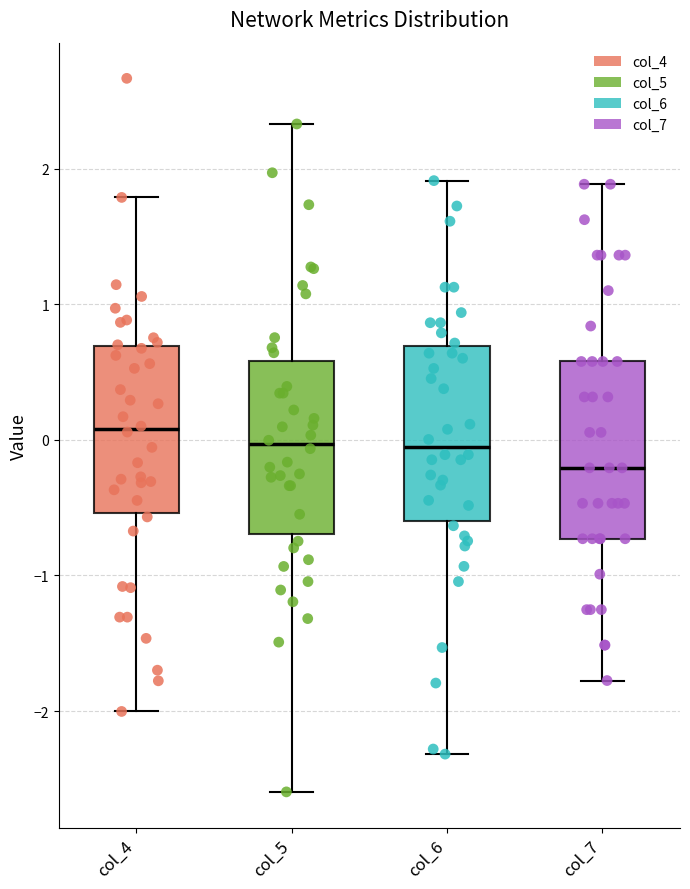

Reading left to right, read every box against the y-axis: the position of its median line, the range the box covers, and the ends of its whiskers. The values are not printed on the chart, so give them approximately, as read against the axis.

col_4: median 0.1, box -0.5 to 0.7, whiskers -2.0 to 1.8
col_5: median 0.0, box -0.7 to 0.6, whiskers -2.6 to 2.3
col_6: median -0.1, box -0.6 to 0.7, whiskers -2.3 to 1.9
col_7: median -0.2, box -0.7 to 0.6, whiskers -1.8 to 1.9